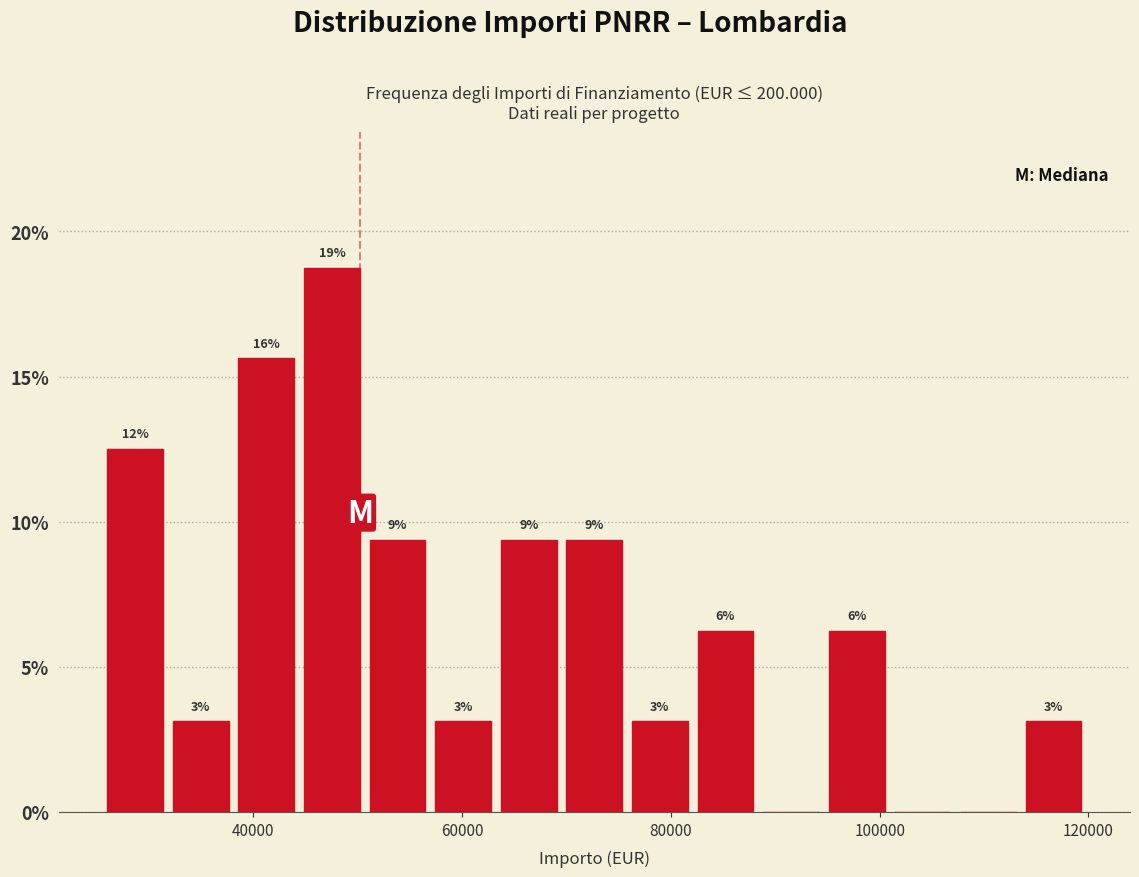

Around what value on the x-axis is the tallest bar? Give the approximate position of its centre, as read against the axis.

48000